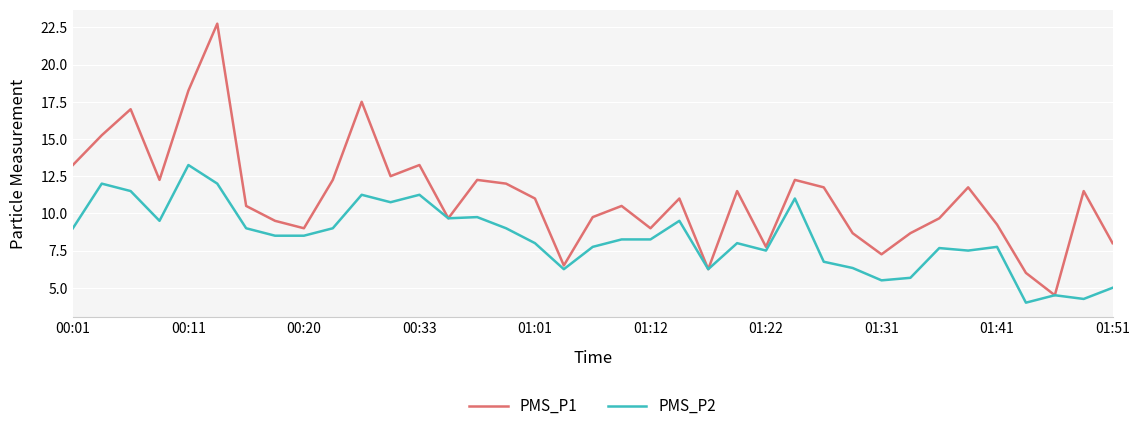

Which series has the largest range (max minus min)?

PMS_P1